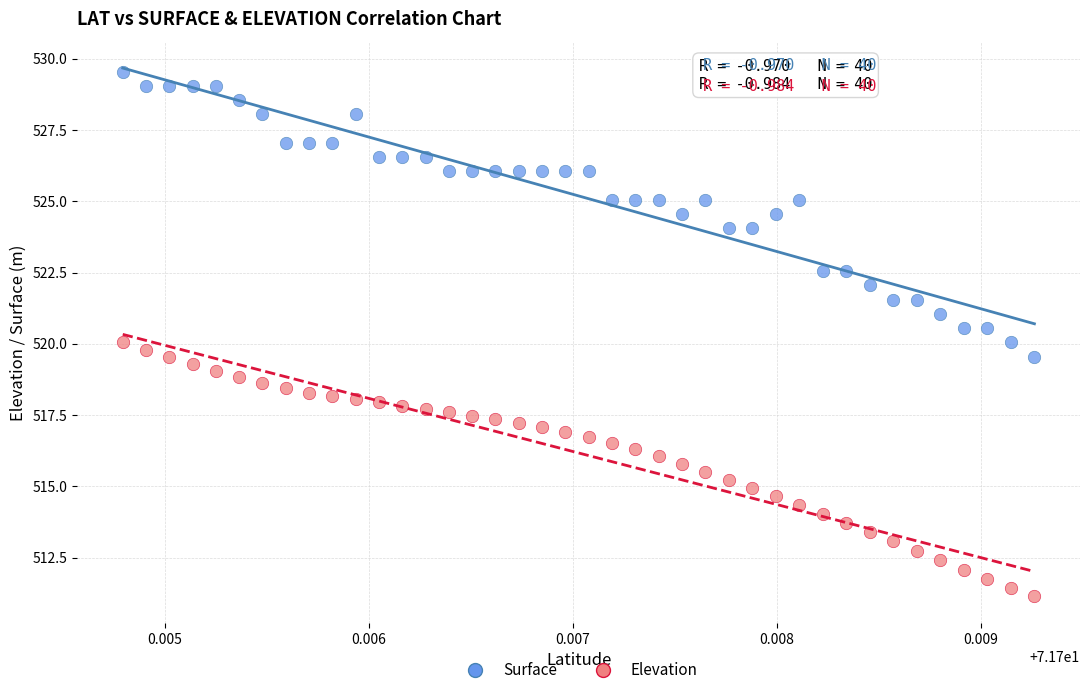

Across all data points, what is the range of Y values (max minus min)?

18.4